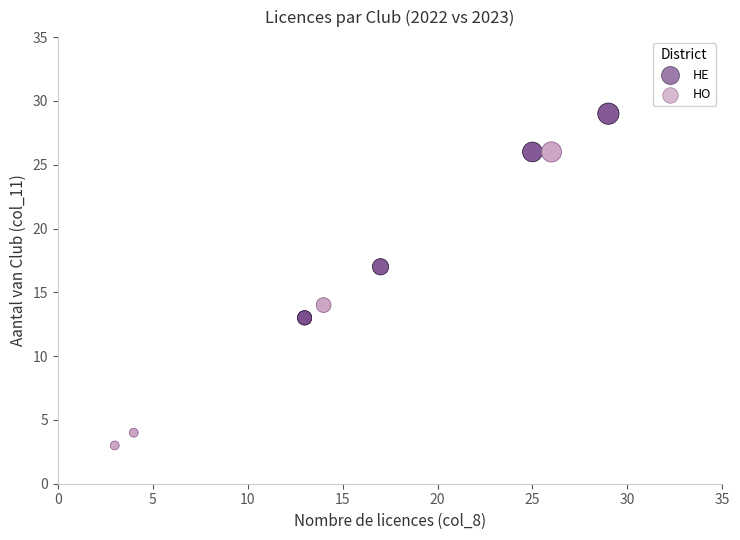

Which series has the widest spread of Y values?

HO